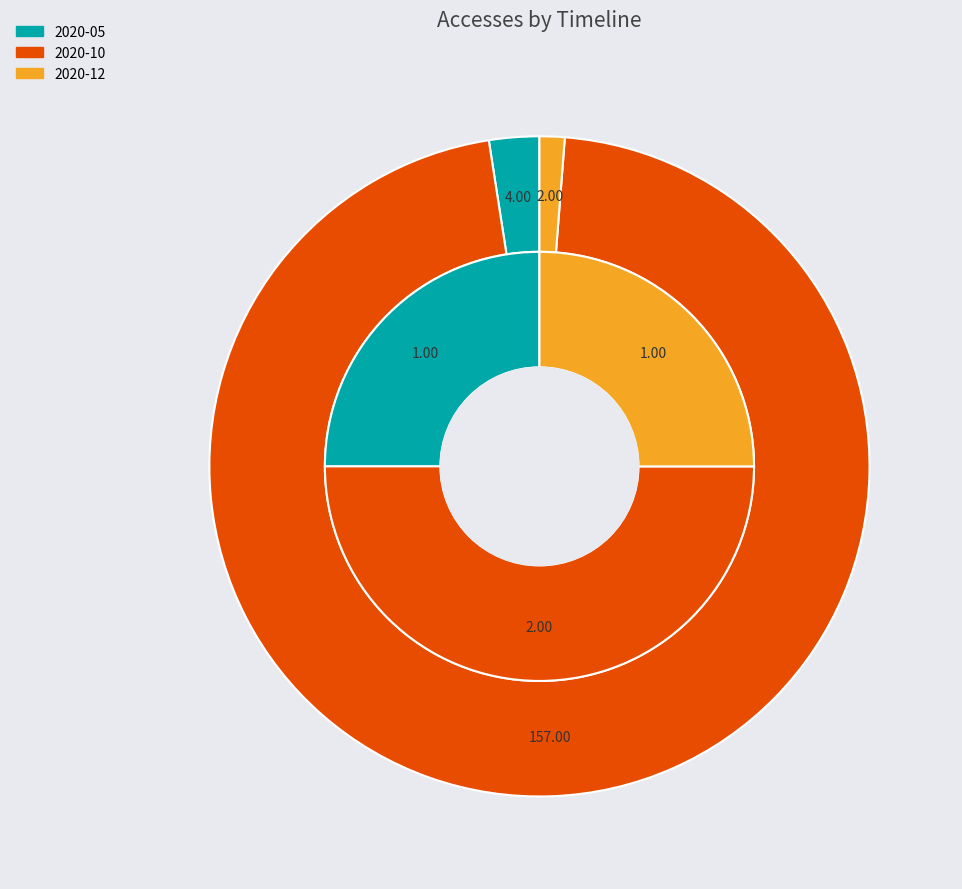

Rank the categories by value from highest to lowest.

2020-10, 2020-05, 2020-12